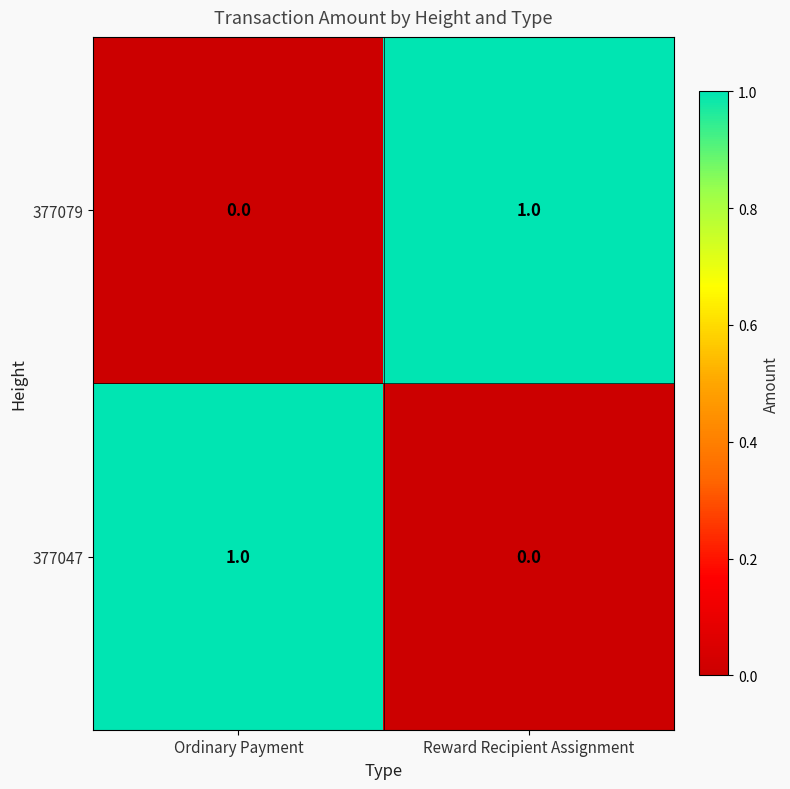

Count the number of categories in the chart.

2